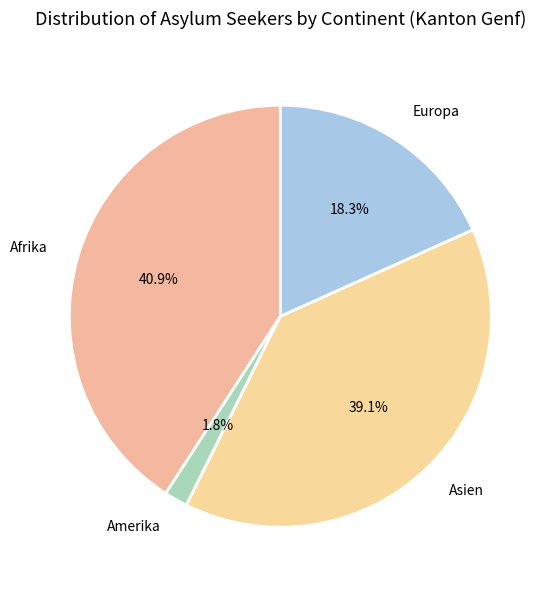

Is it true that Asien is 39% of the pie?

True